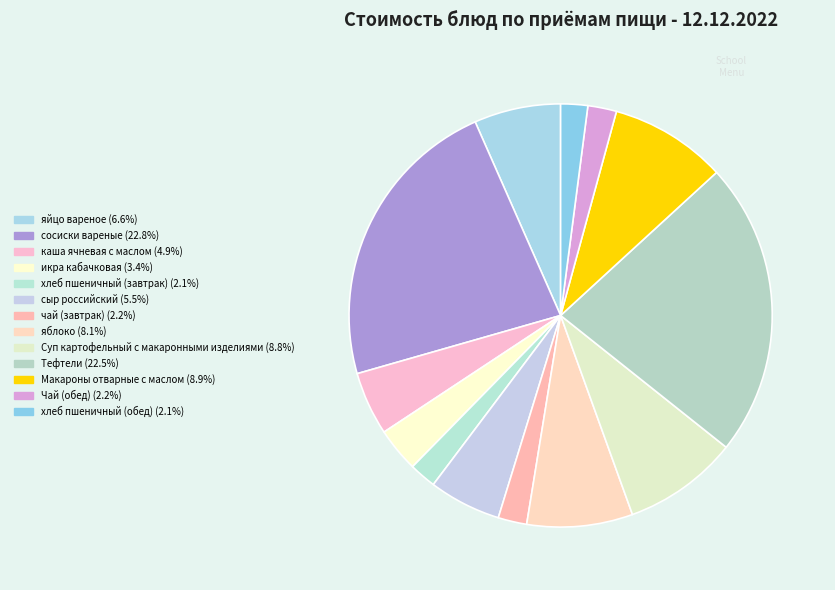

What portion of the pie excludes каша ячневая с маслом?

95.1%